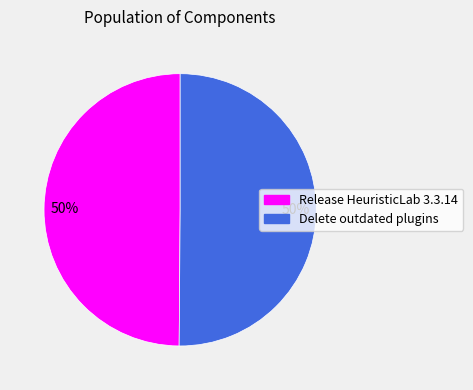

To the nearest percent, what portion does Release HeuristicLab 3.3.14 represent?

50%